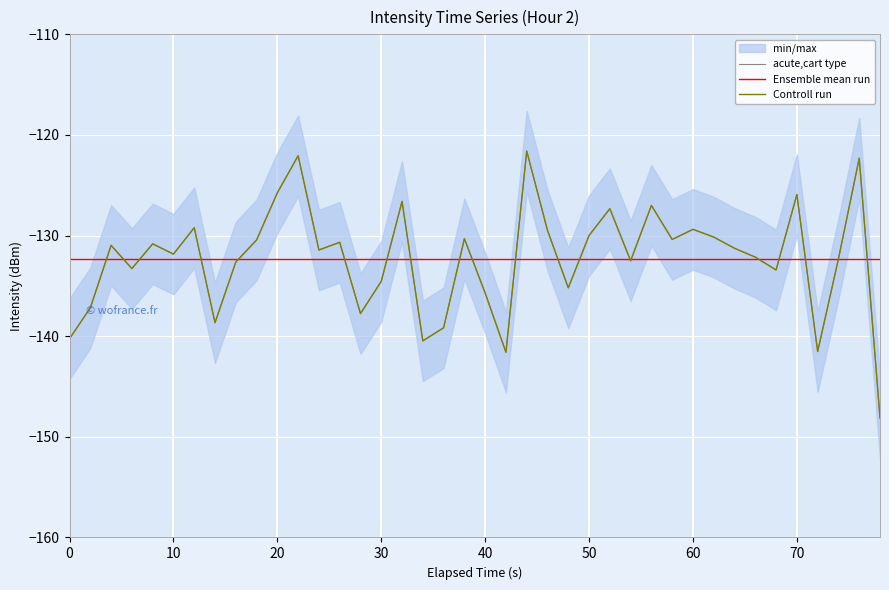

Reading left to right, extract all data points from this chart.

-140.2	-137.2	-131.0	-133.3	-130.8	-131.8	-129.2	-138.7	-132.6	-130.4	-125.7	-122.1	-131.4	-130.7	-137.8	-134.6	-126.6	-140.5	-139.2	-130.3	-135.7	-141.6	-121.6	-129.5	-135.2	-130.0	-127.3	-132.5	-127.0	-130.4	-129.4	-130.1	-131.3	-132.1	-133.4	-125.9	-141.5	-132.3	-122.3	-148.1